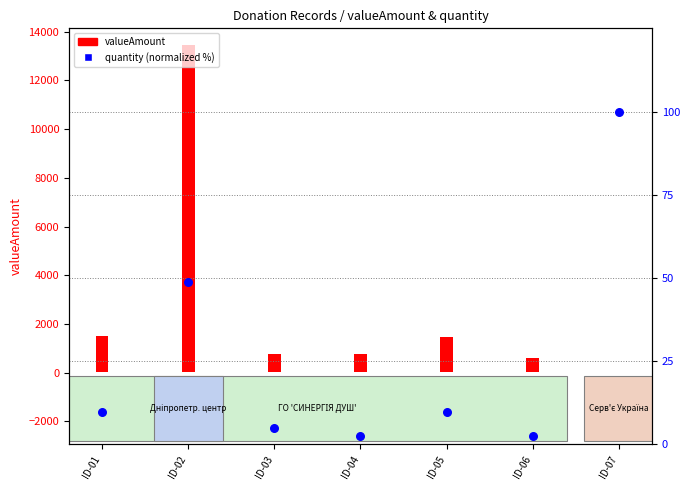

Between ID-05 and ID-01, which is larger?

ID-05